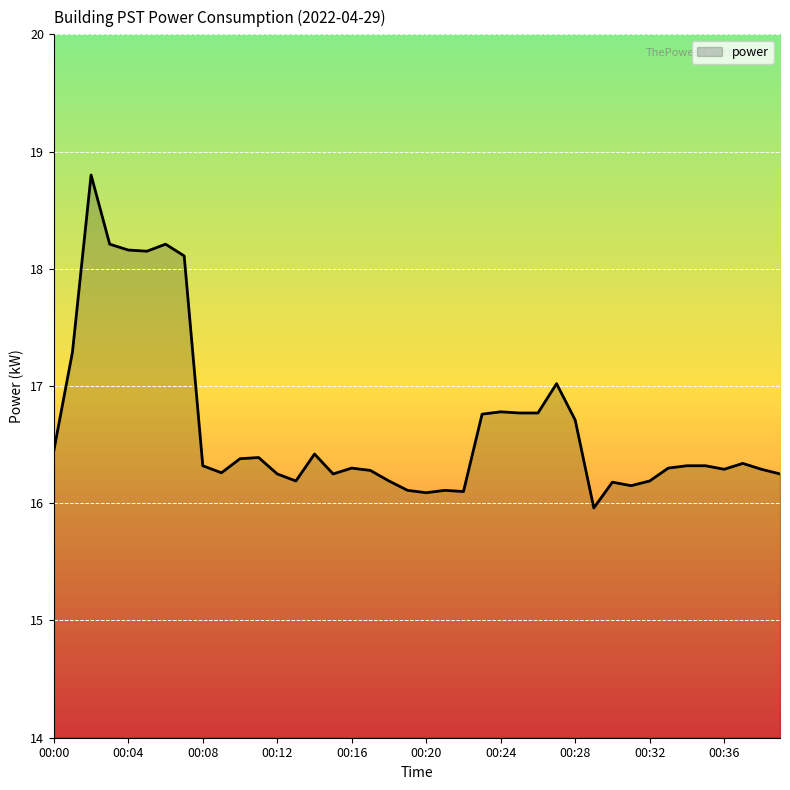

What is the smallest value displayed?

16.0